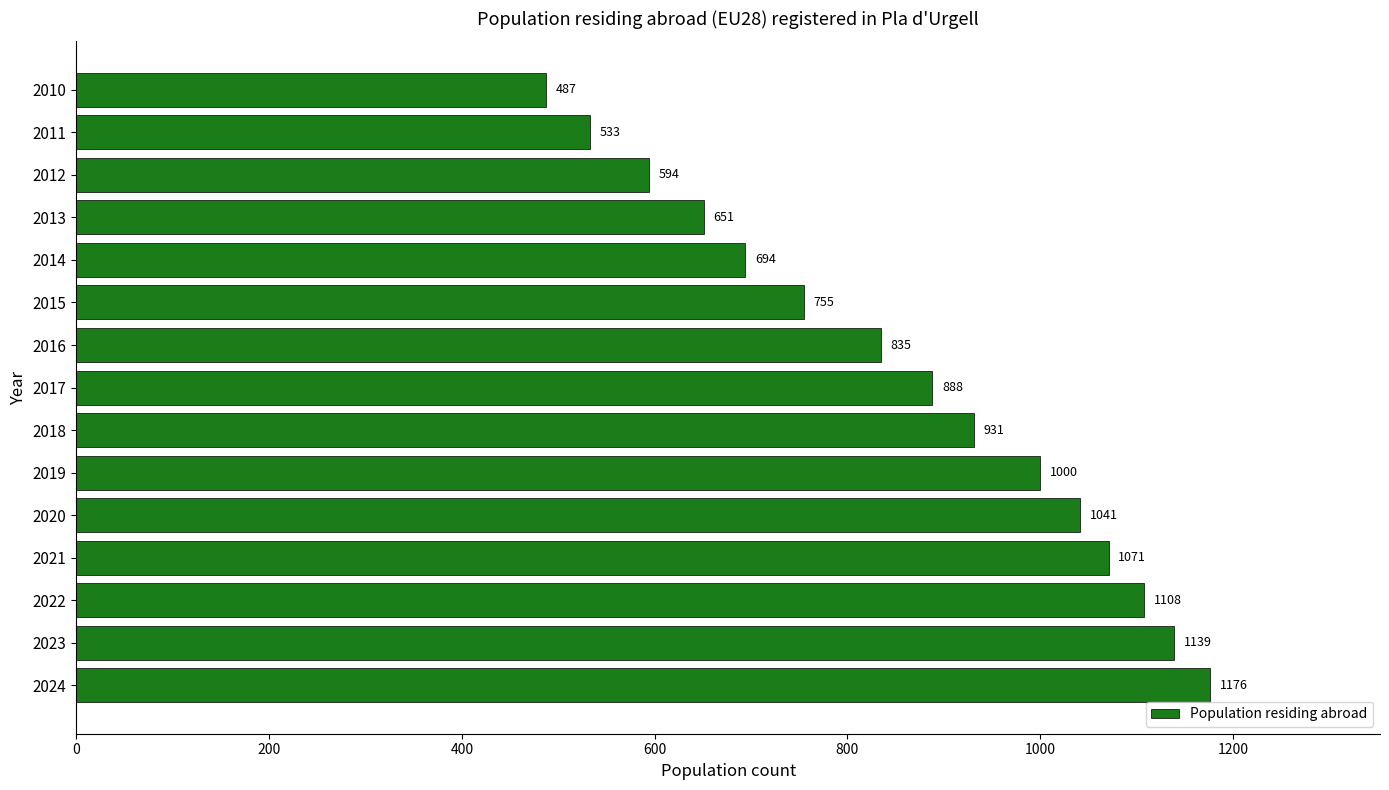

How many bars are there in total?

15